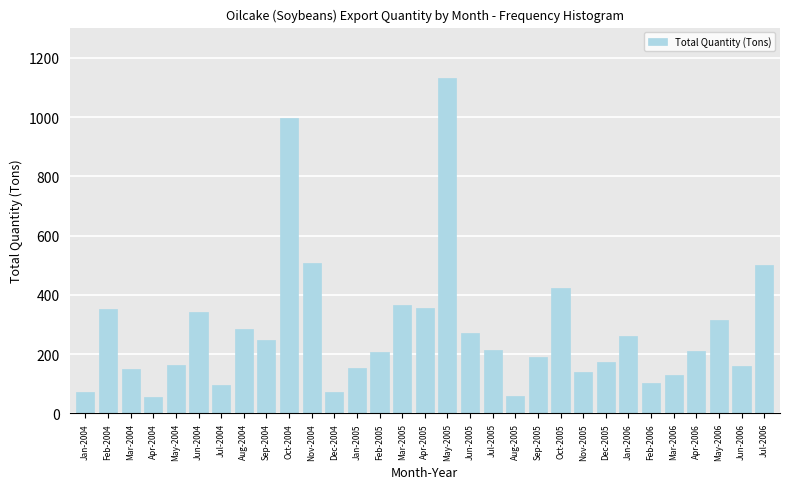

True or false: the data shows 95 at Jul-2004.

True